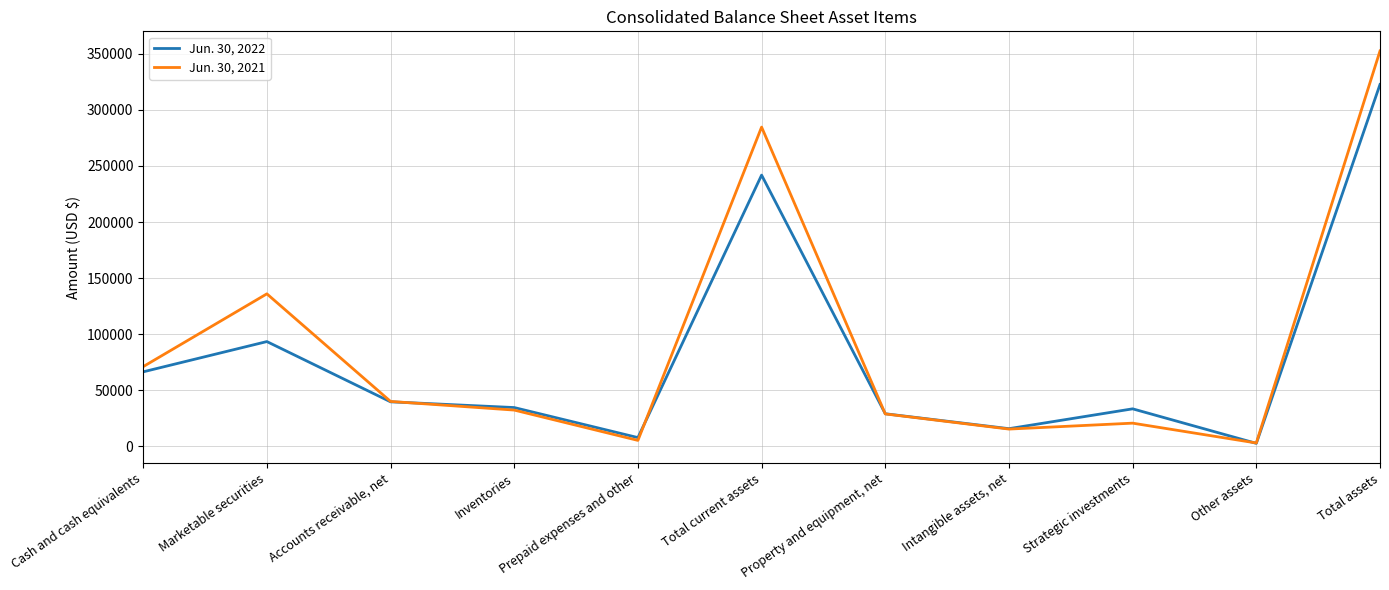

Which series has the widest spread of values?

Jun. 30, 2021